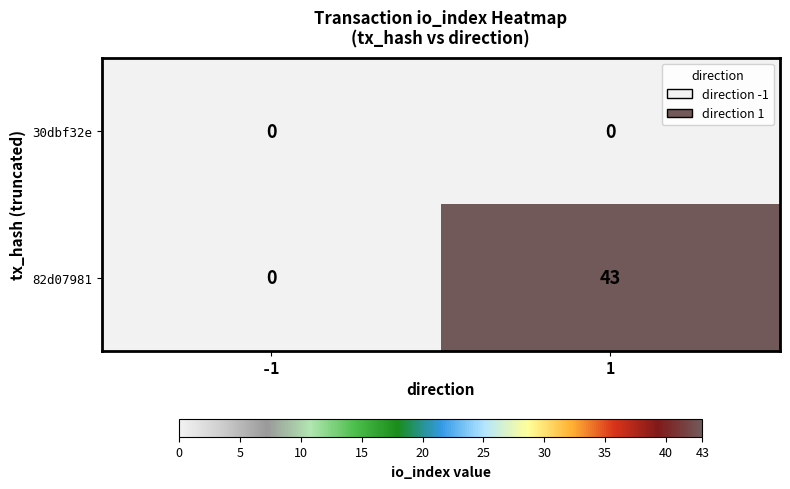

List the series in order of their overall mean, highest first.

82d07981, 30dbf32e